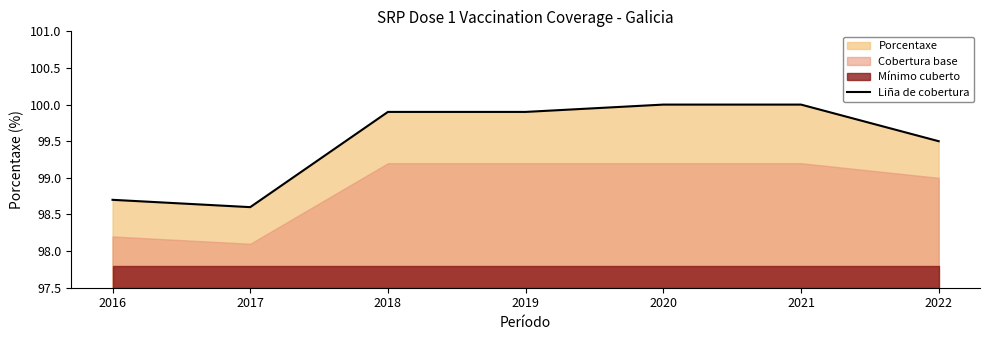

The chart shows a value of 164.6 at 2016. True or false?

False